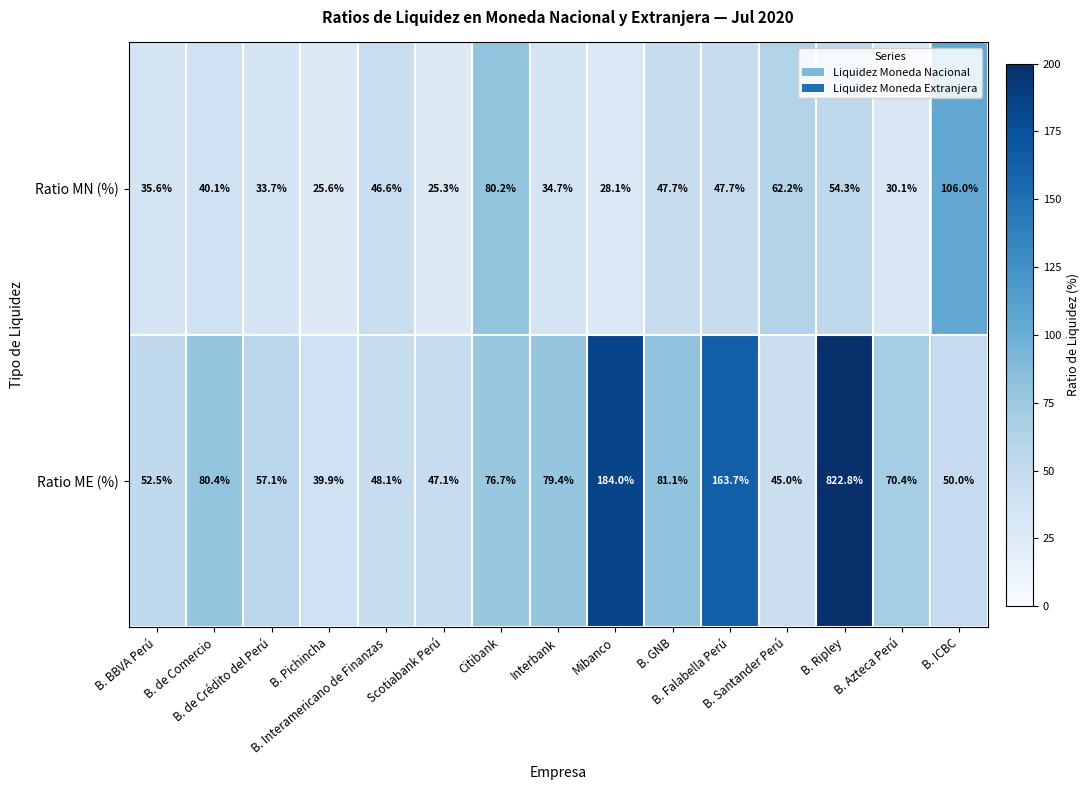

List the series in order of their peak value, highest first.

Ratio ME (%), Ratio MN (%)